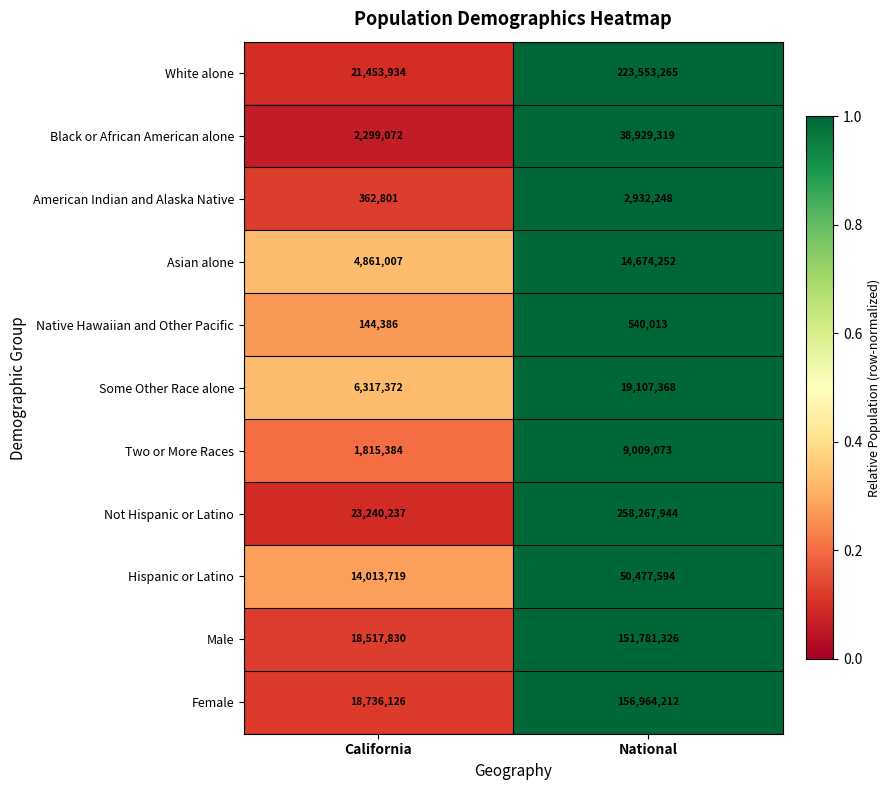

What is the sum of the Native Hawaiian and Other Pacific values at National and California?

684399